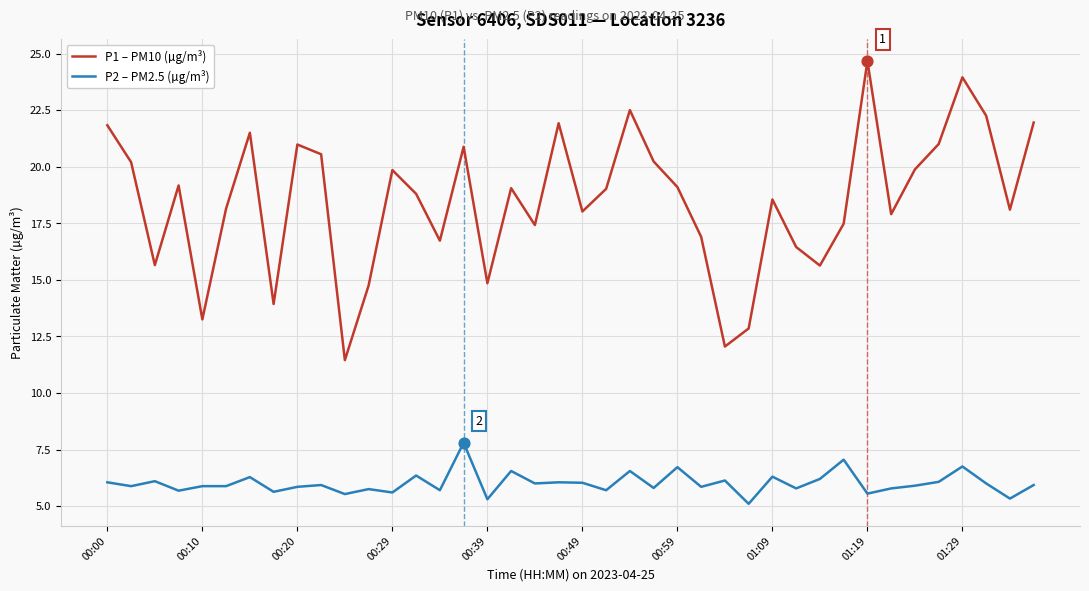

Which series has the largest range (max minus min)?

P1 – PM10 (µg/m³)